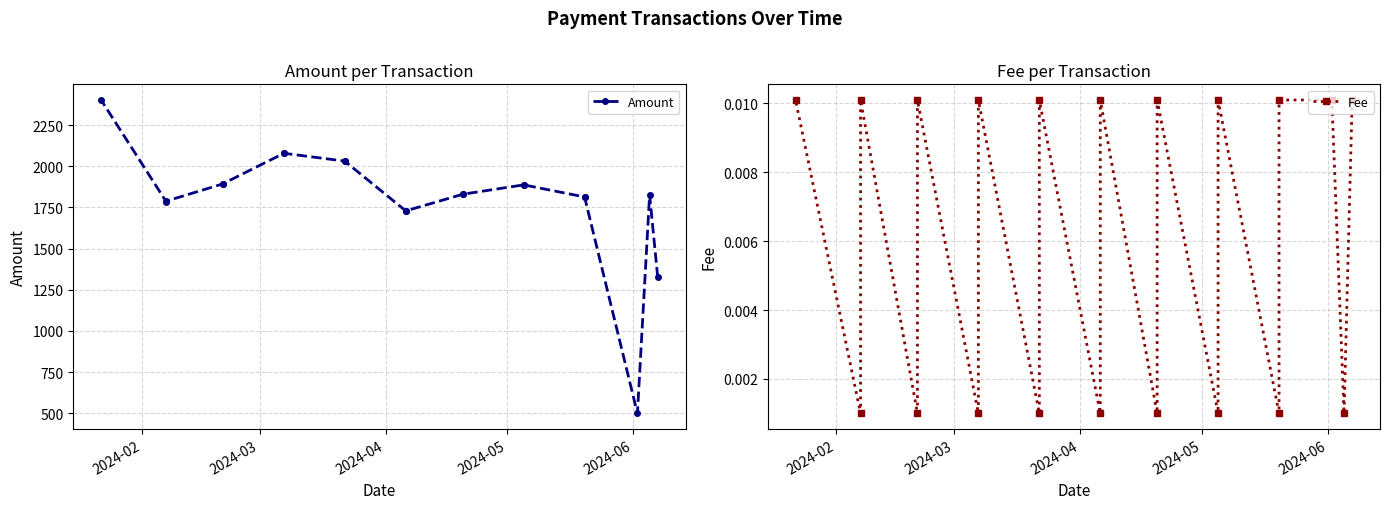

Is this an area chart (filled region under the line)?

No